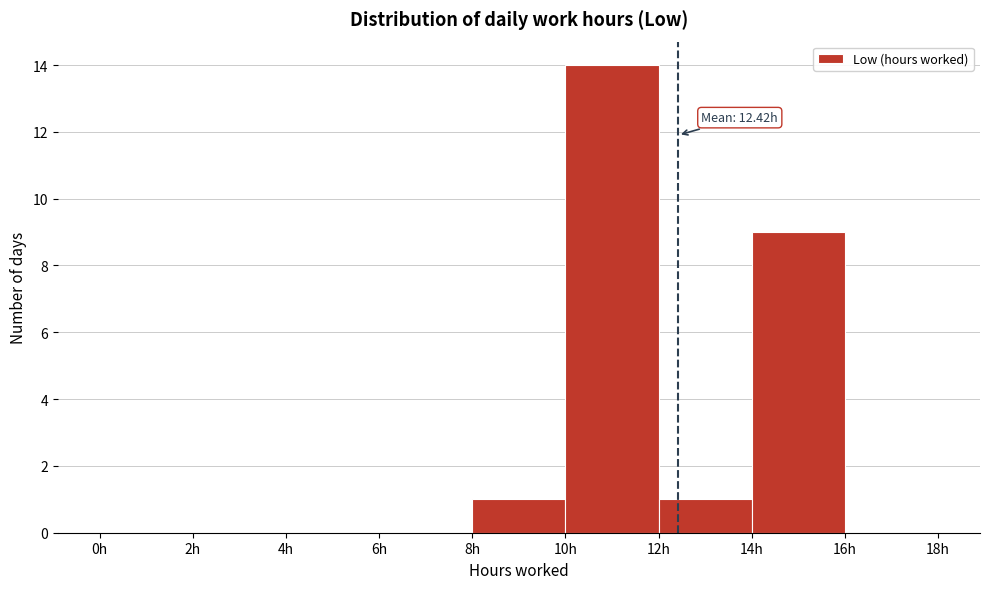

Over which range of the x-axis is the bar tallest?

10 to 12